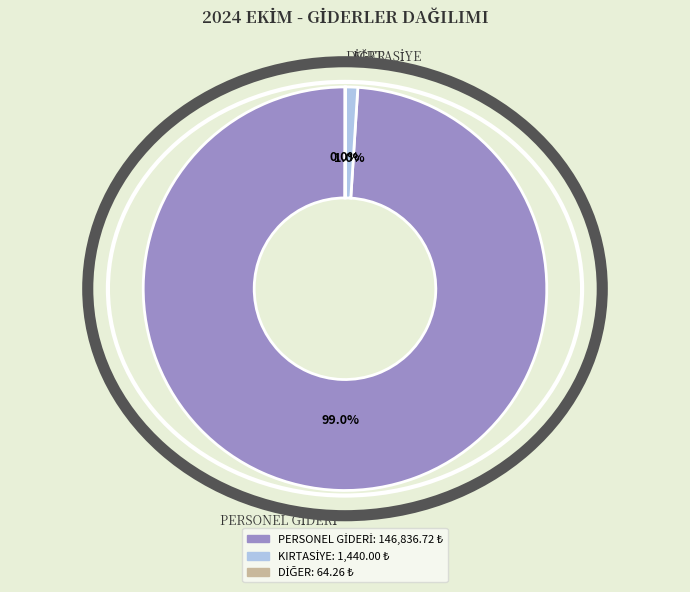

Is there any slice that represents more than half of the pie?

Yes